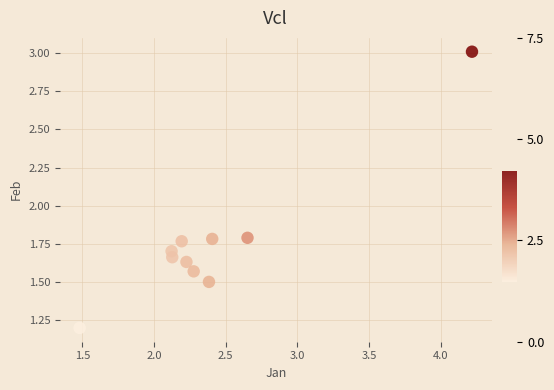

What is the average X value?

2.4